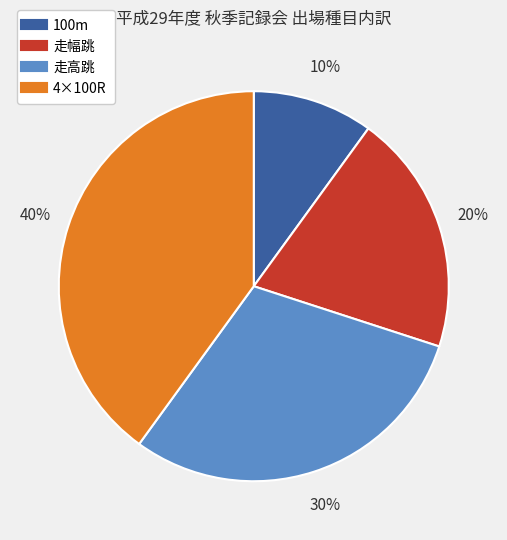

What is the ratio of the value at 走高跳 to the value at 100m?

3.0